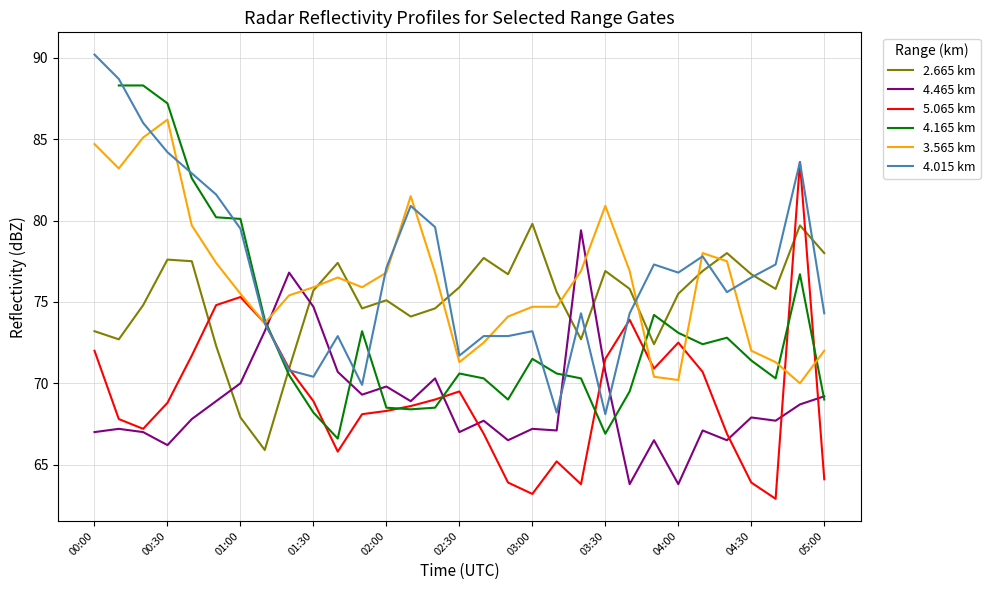

Is it true that 5.065 km equals 63.2 at 03:00?

True